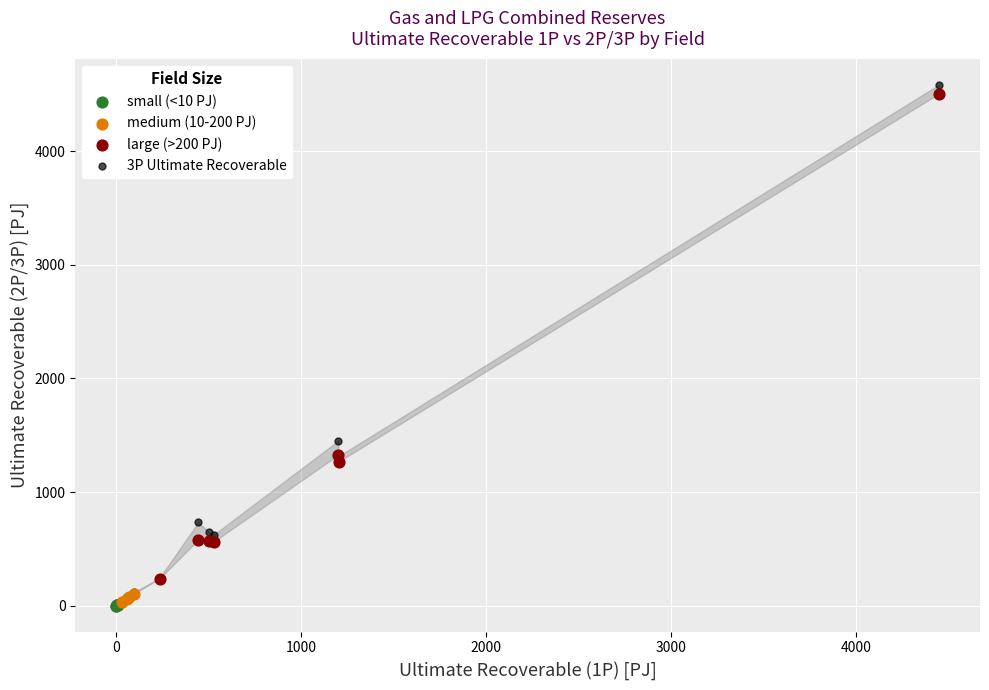

What are all the series names shown in the legend?

small (<10 PJ), medium (10-200 PJ), large (>200 PJ), 3P Ultimate Recoverable